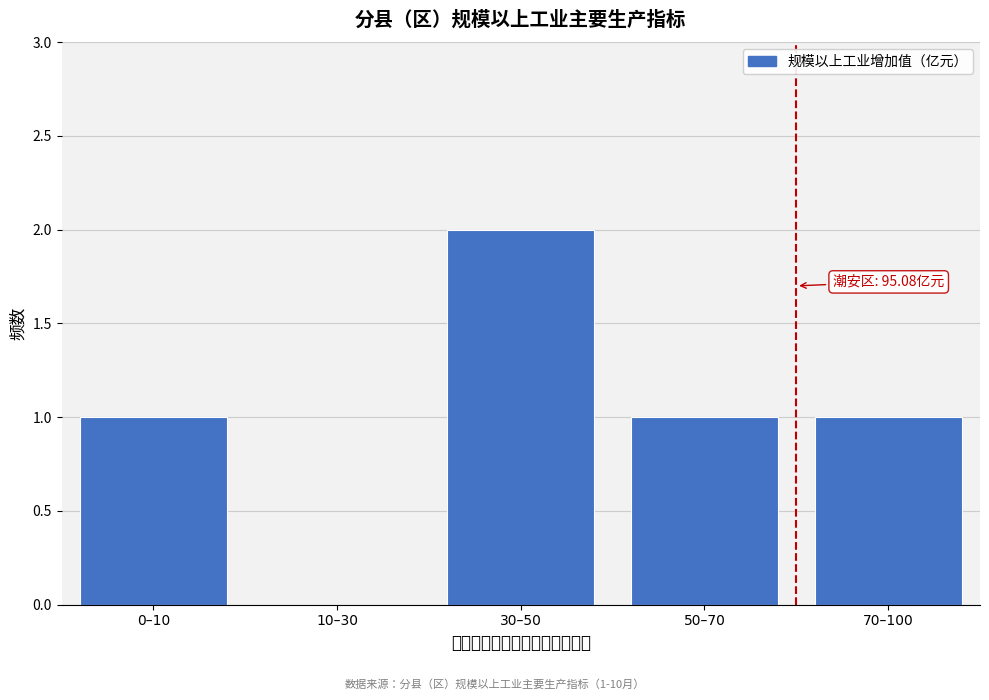

Reading left to right, transcribe all the data shown in this chart.

0–10=1	10–30=0	30–50=2	50–70=1	70–100=1